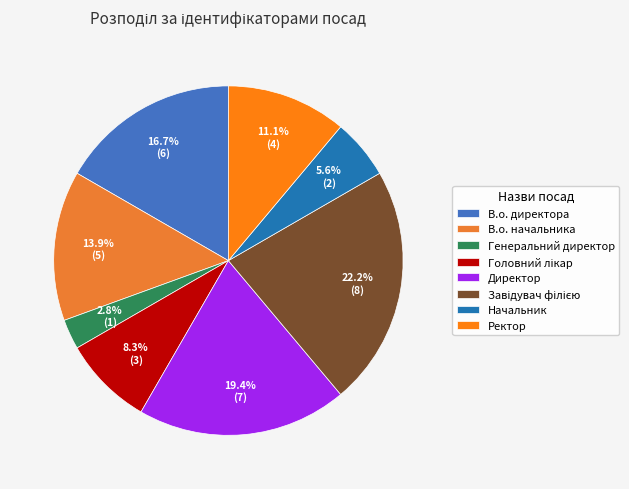

What is the change in value from Генеральний директор to Начальник?

+1